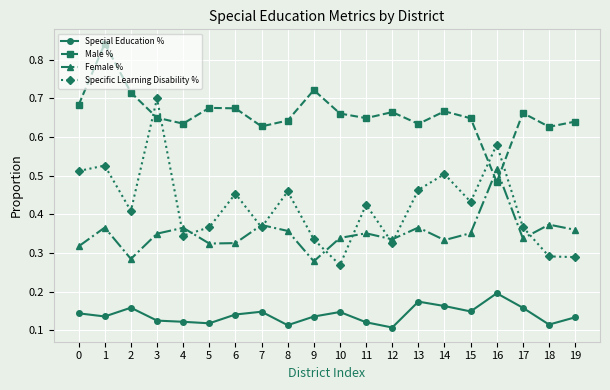

The value of Specific Learning Disability % at 1 is 0.5. True or false?

True